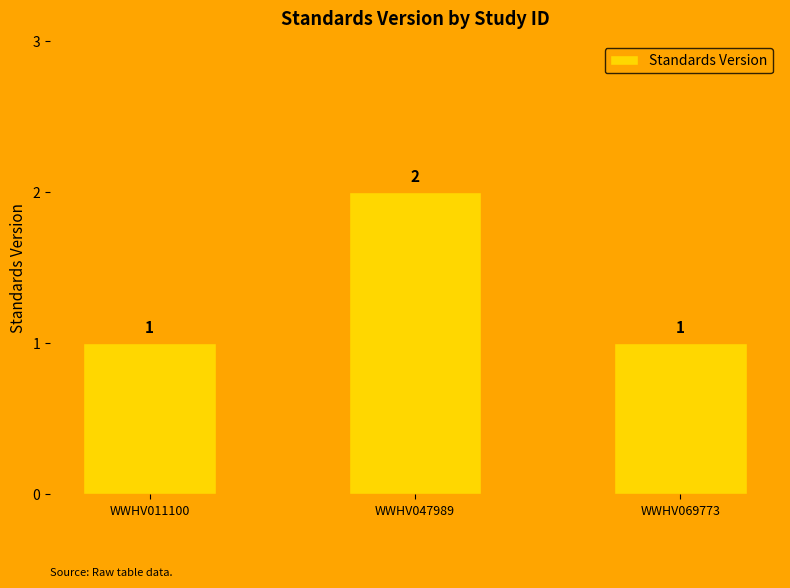

True or false: the data shows 3 at WWHV047989.

False